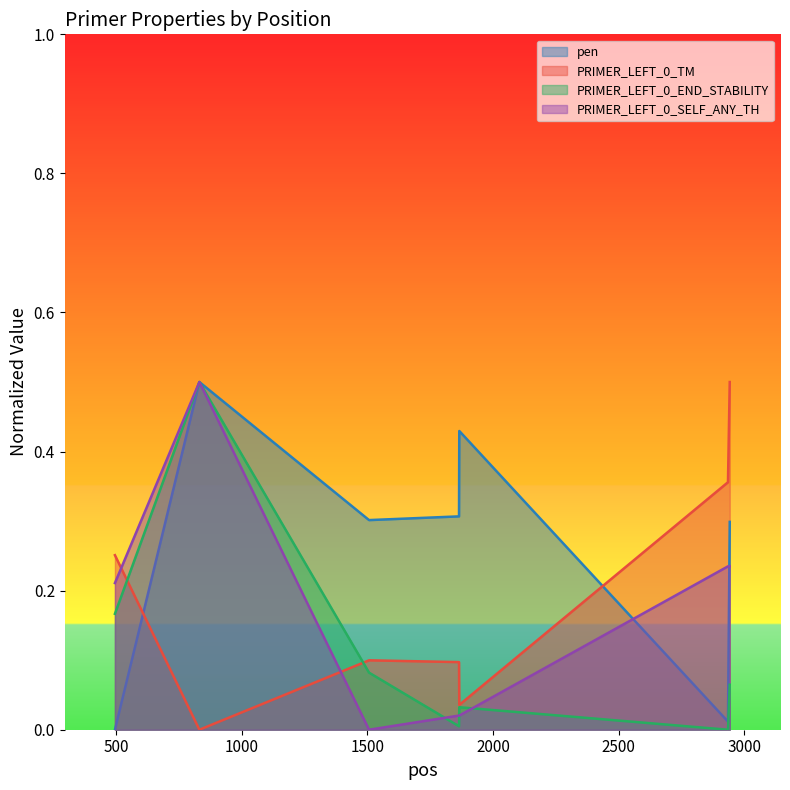

What is the difference between the pen values at 496 and 1865?

0.3